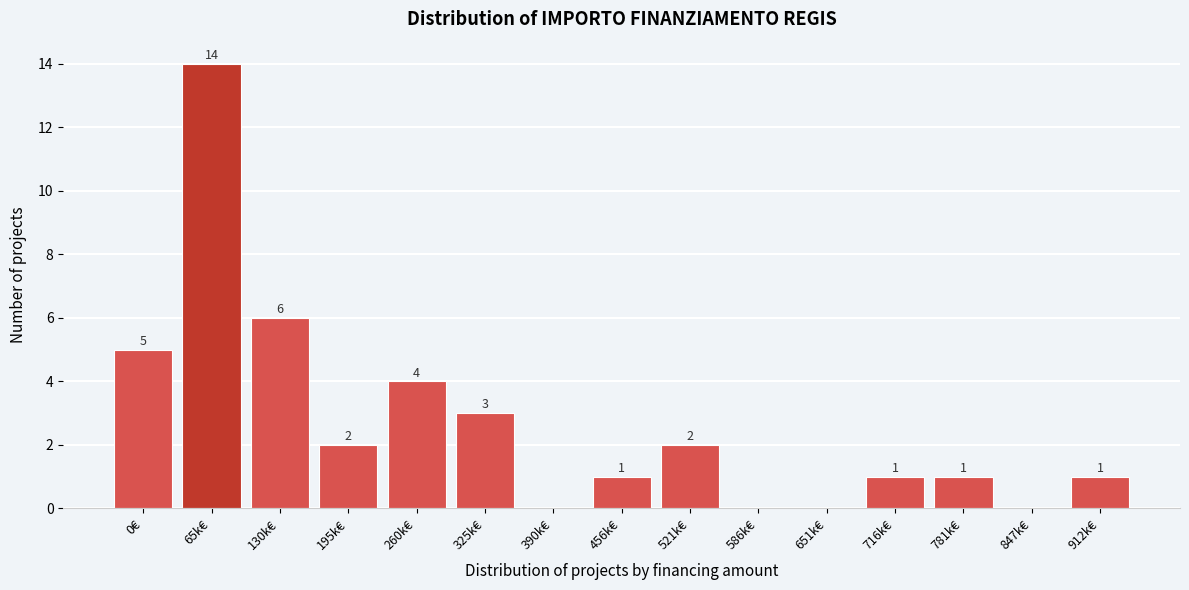

Reading left to right, list all the values displayed in this chart.

0€=5	65k€=14	130k€=6	195k€=2	260k€=4	325k€=3	390k€=0	456k€=1	521k€=2	586k€=0	651k€=0	716k€=1	781k€=1	847k€=0	912k€=1